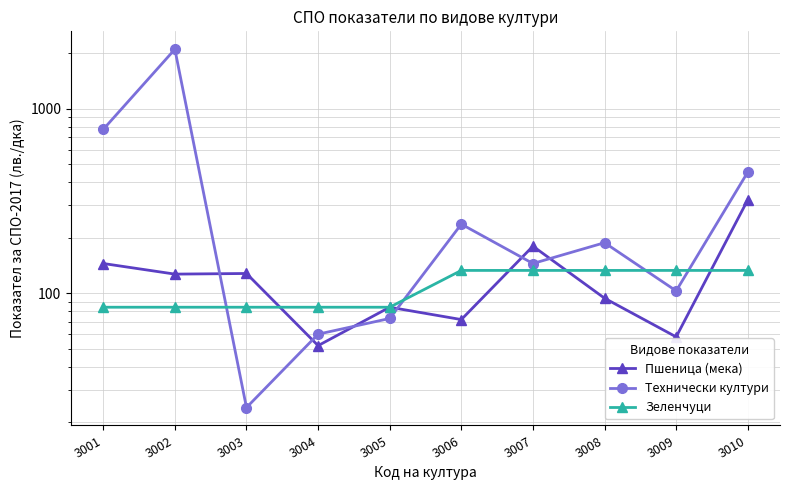

Is the value of Технически култури at 3007 greater than the value of Пшеница (мека) at 3001?

No